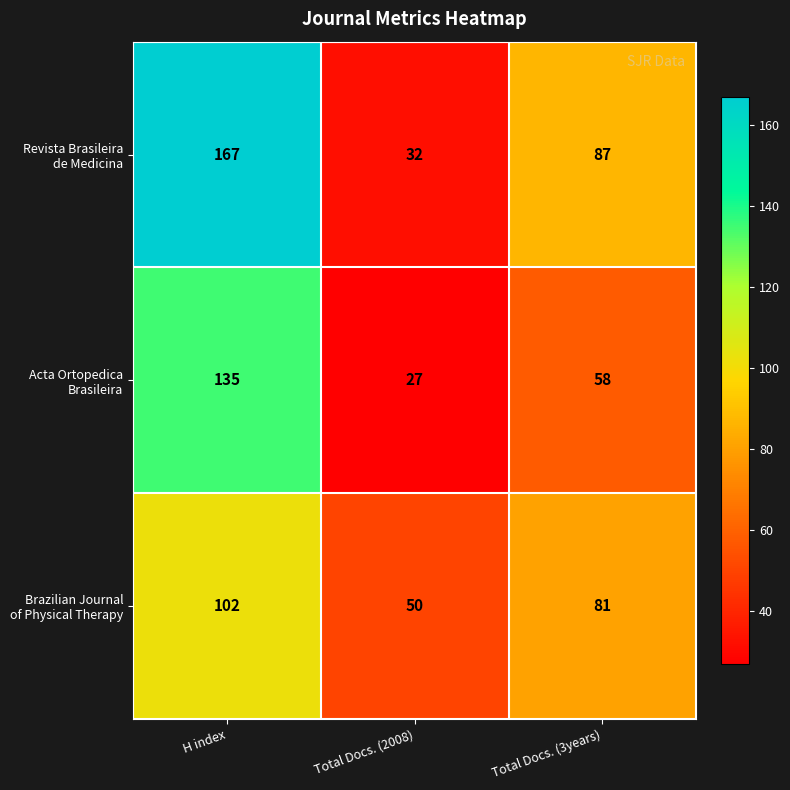

At how many categories does at least one series exceed 165?

1